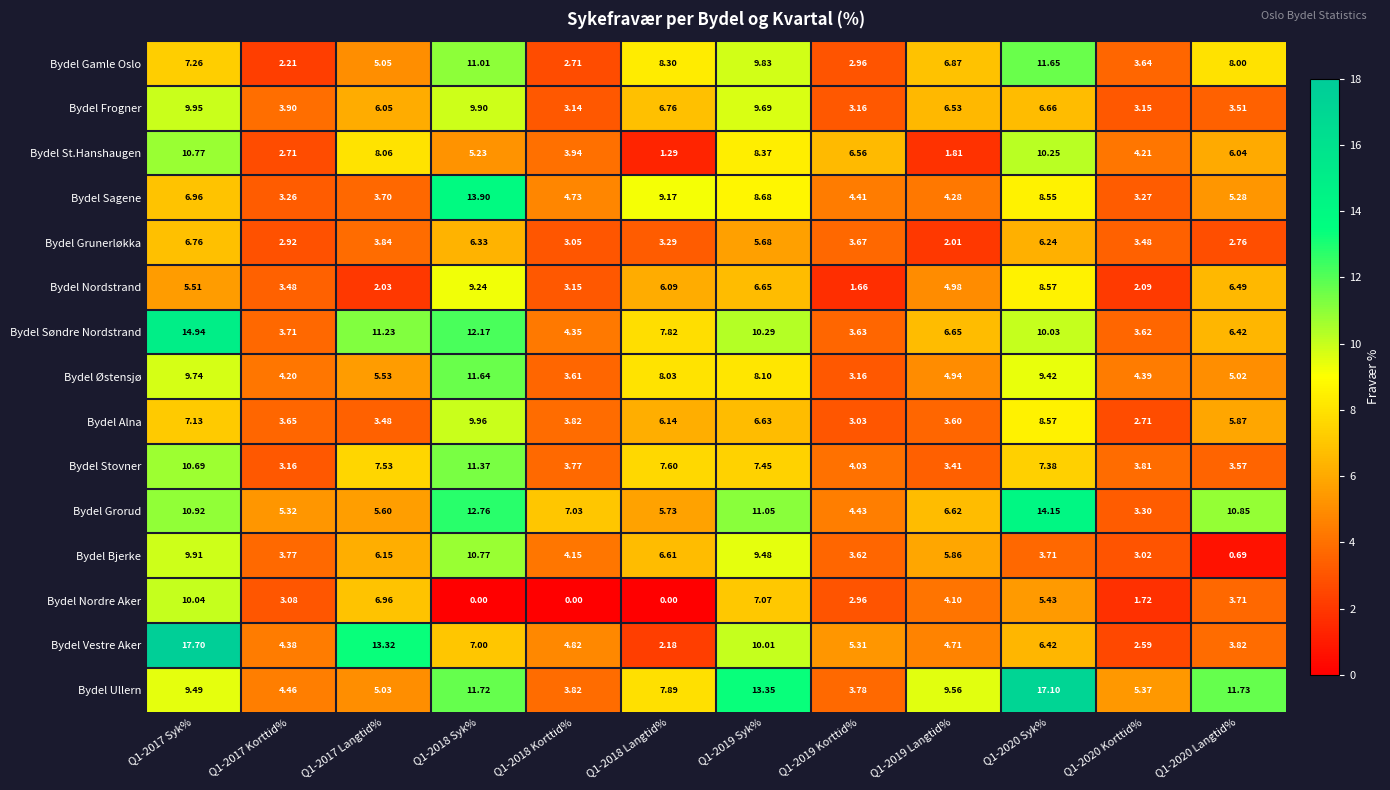

Which series changed the most between Q1-2019 Langtid% and Q1-2020 Syk%?

Bydel St.Hanshaugen